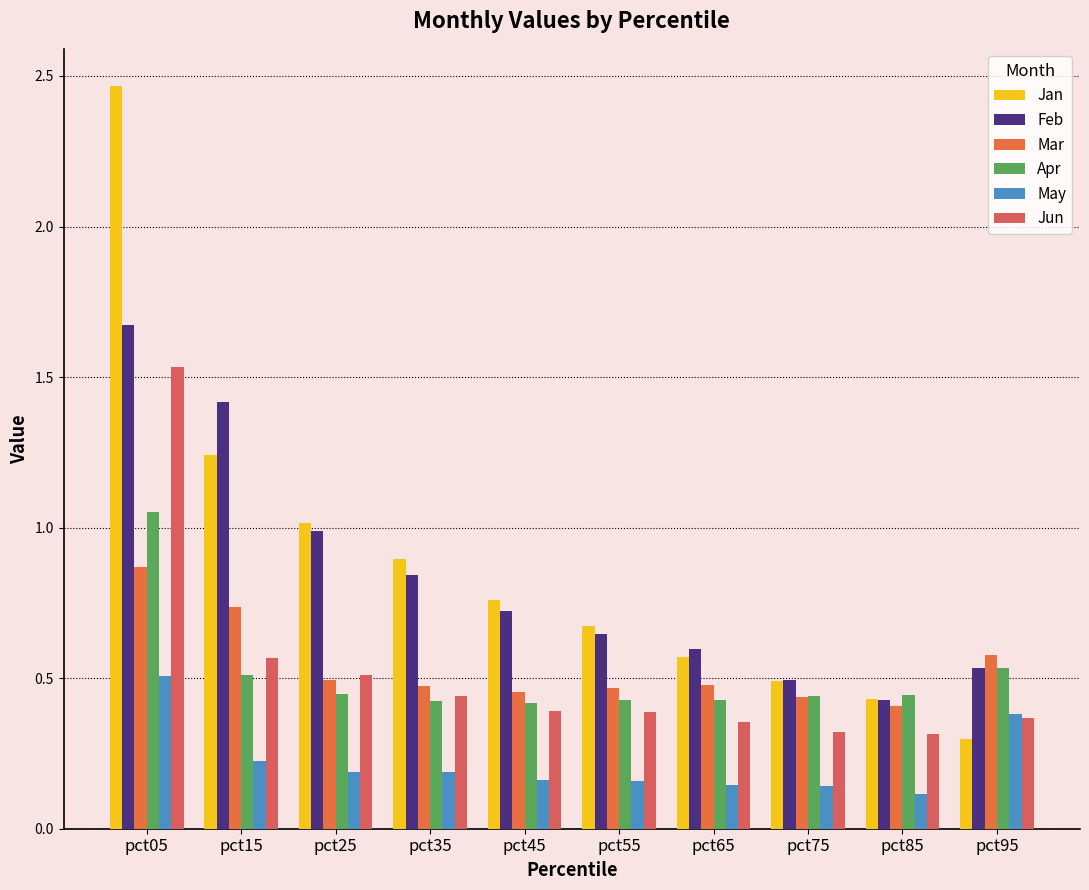

List the series in order of their peak value, highest first.

Jan, Feb, Jun, Apr, Mar, May